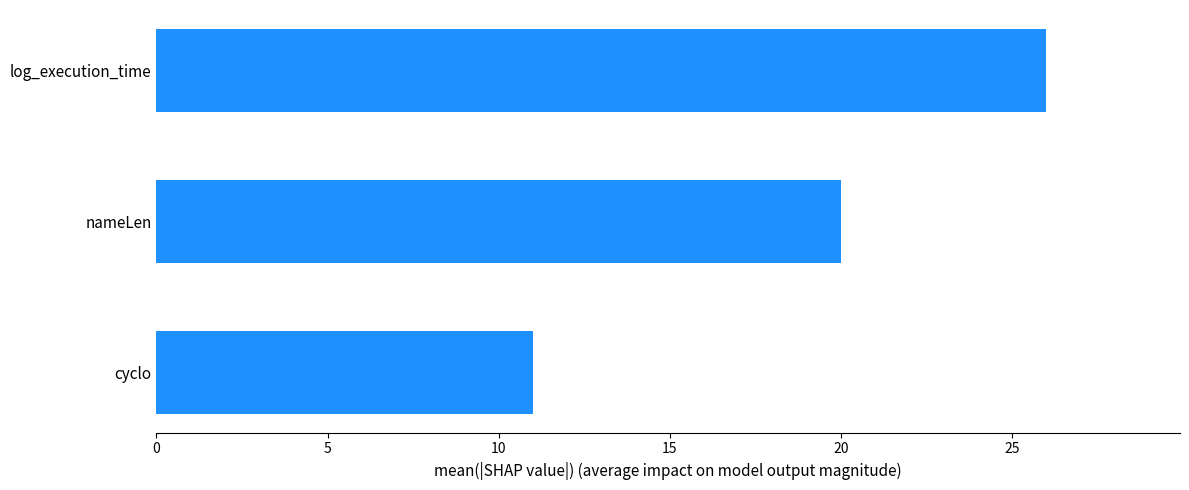

Rank the categories by value from lowest to highest.

cyclo, nameLen, log_execution_time